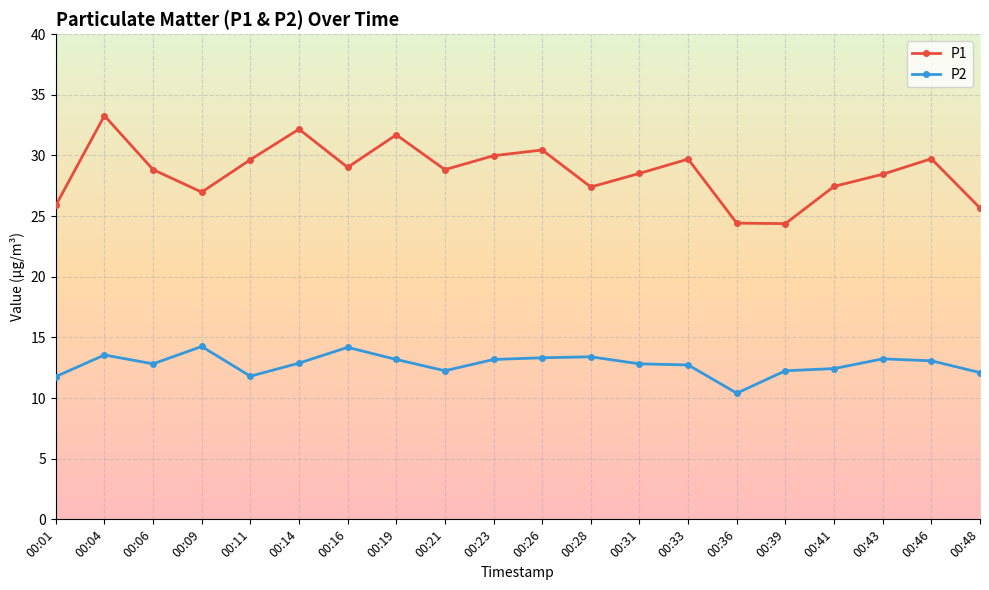

Does the chart display data point markers on the line(s)?

Yes